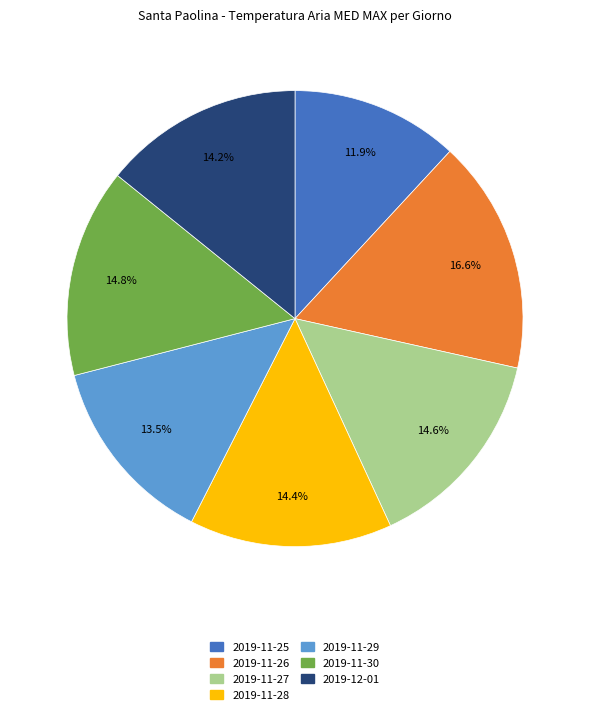

Count the number of slices in the pie.

7